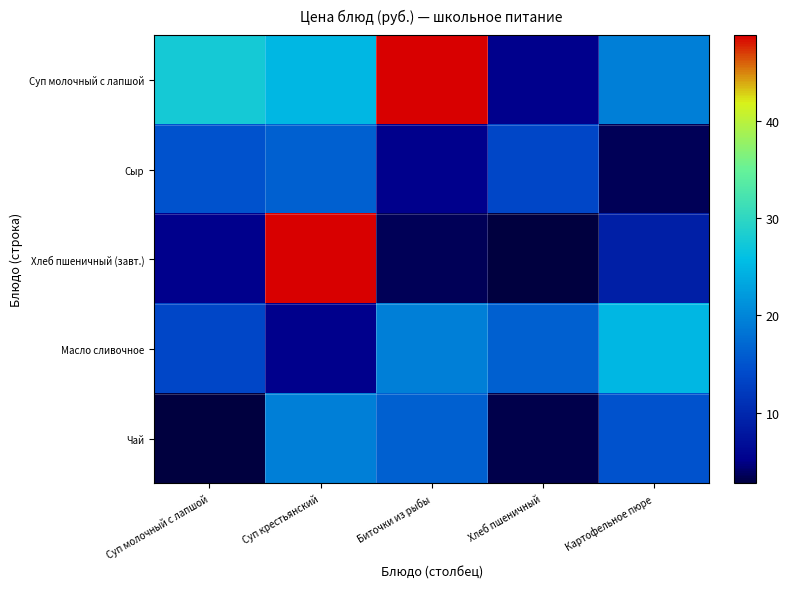

Reading left to right, list all the values displayed in this chart.

Суп молочный с лапшой: Суп молочный с лапшой=27.7	Суп крестьянский=25.0	Биточки из рыбы=48.9	Хлеб пшеничный=5.2	Картофельное пюре=19.4
Сыр: Суп молочный с лапшой=15.0	Суп крестьянский=16.3	Биточки из рыбы=5.1	Хлеб пшеничный=13.6	Картофельное пюре=3.5
Хлеб пшеничный (завт.): Суп молочный с лапшой=5.2	Суп крестьянский=48.9	Биточки из рыбы=3.5	Хлеб пшеничный=2.7	Картофельное пюре=8.9
Масло сливочное: Суп молочный с лапшой=13.6	Суп крестьянский=5.1	Биточки из рыбы=19.4	Хлеб пшеничный=16.3	Картофельное пюре=25.0
Чай: Суп молочный с лапшой=2.7	Суп крестьянский=19.4	Биточки из рыбы=16.3	Хлеб пшеничный=3.2	Картофельное пюре=15.0